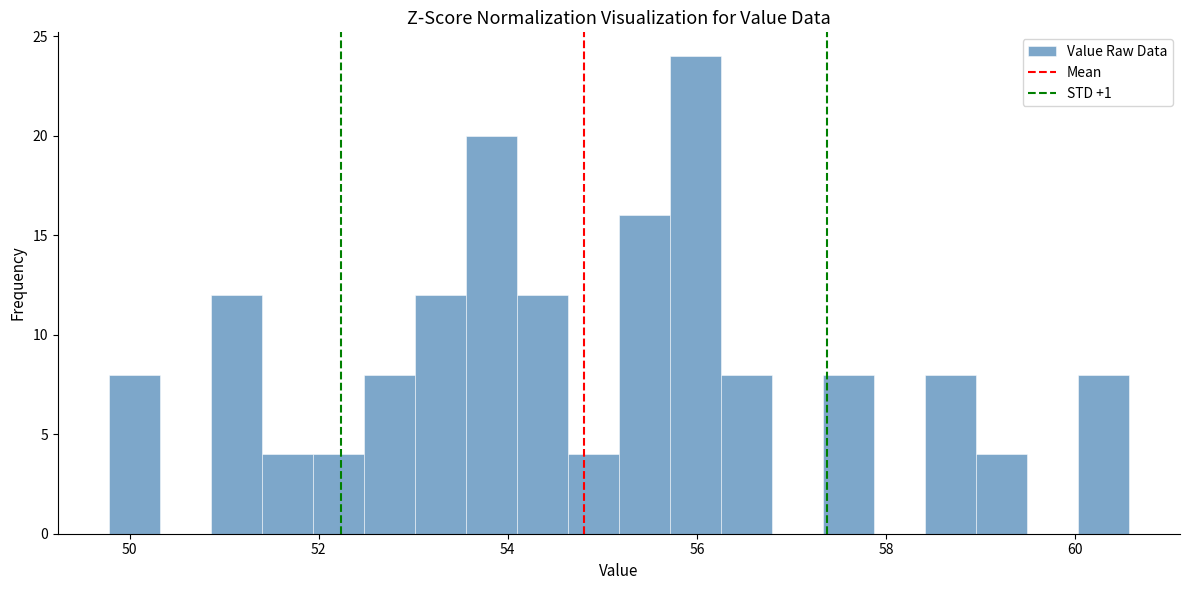

Around what value on the x-axis is the tallest bar? Give the approximate position of its centre, as read against the axis.

56.0